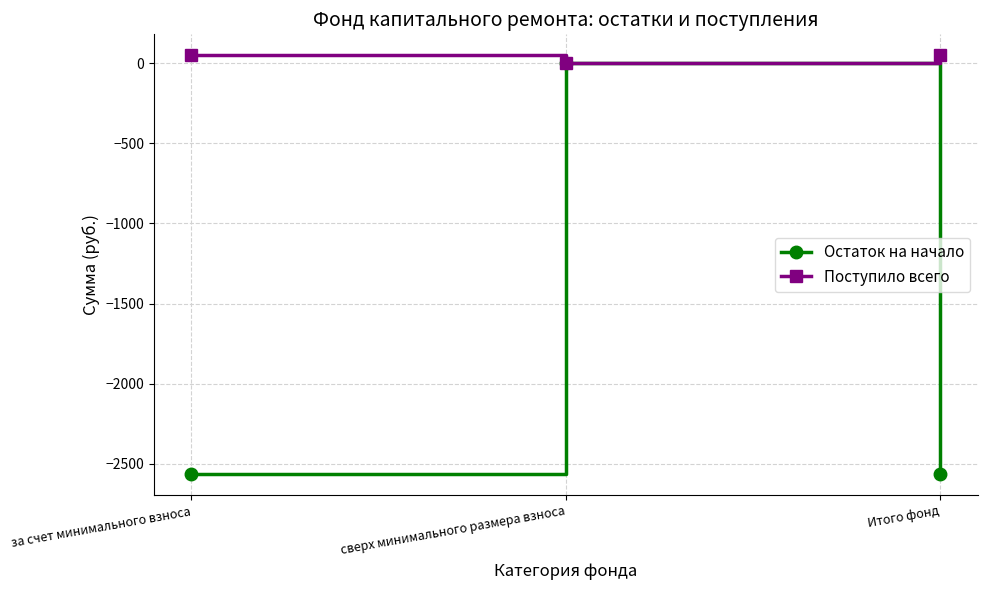

Which series has the largest range (max minus min)?

Остаток на начало